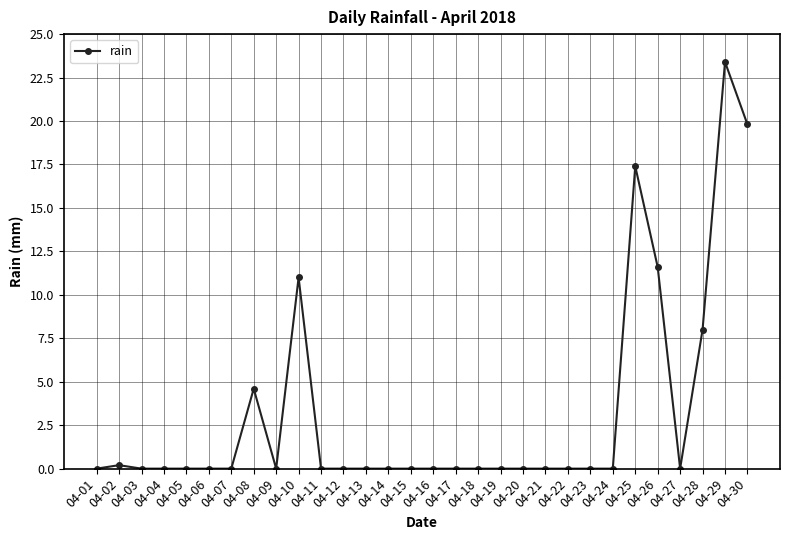

Reading left to right, list all the values displayed in this chart.

0.0	0.2	0.0	0.0	0.0	0.0	0.0	4.6	0.0	11.0	0.0	0.0	0.0	0.0	0.0	0.0	0.0	0.0	0.0	0.0	0.0	0.0	0.0	0.0	17.4	11.6	0.0	8.0	23.4	19.8